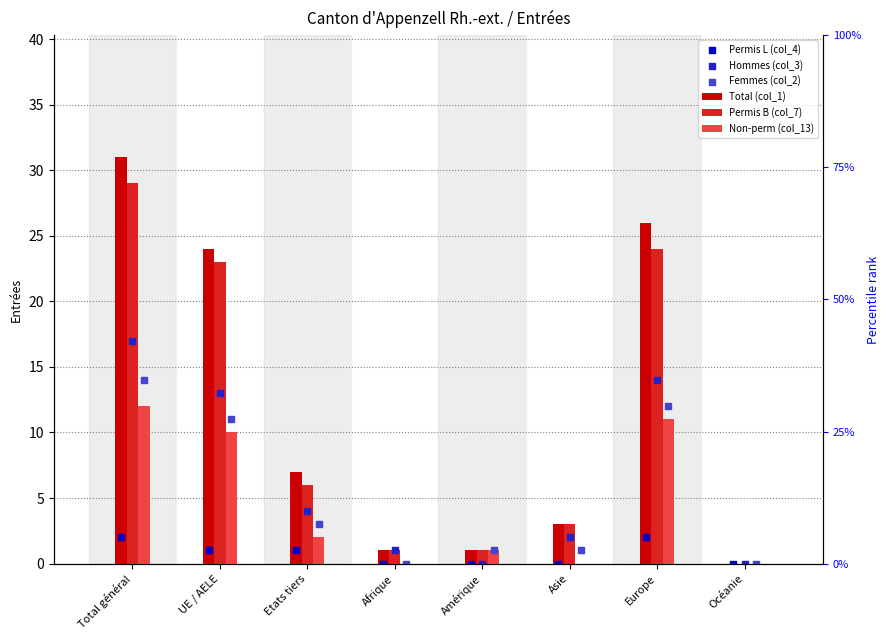

At how many categories does at least one series exceed 15?

3